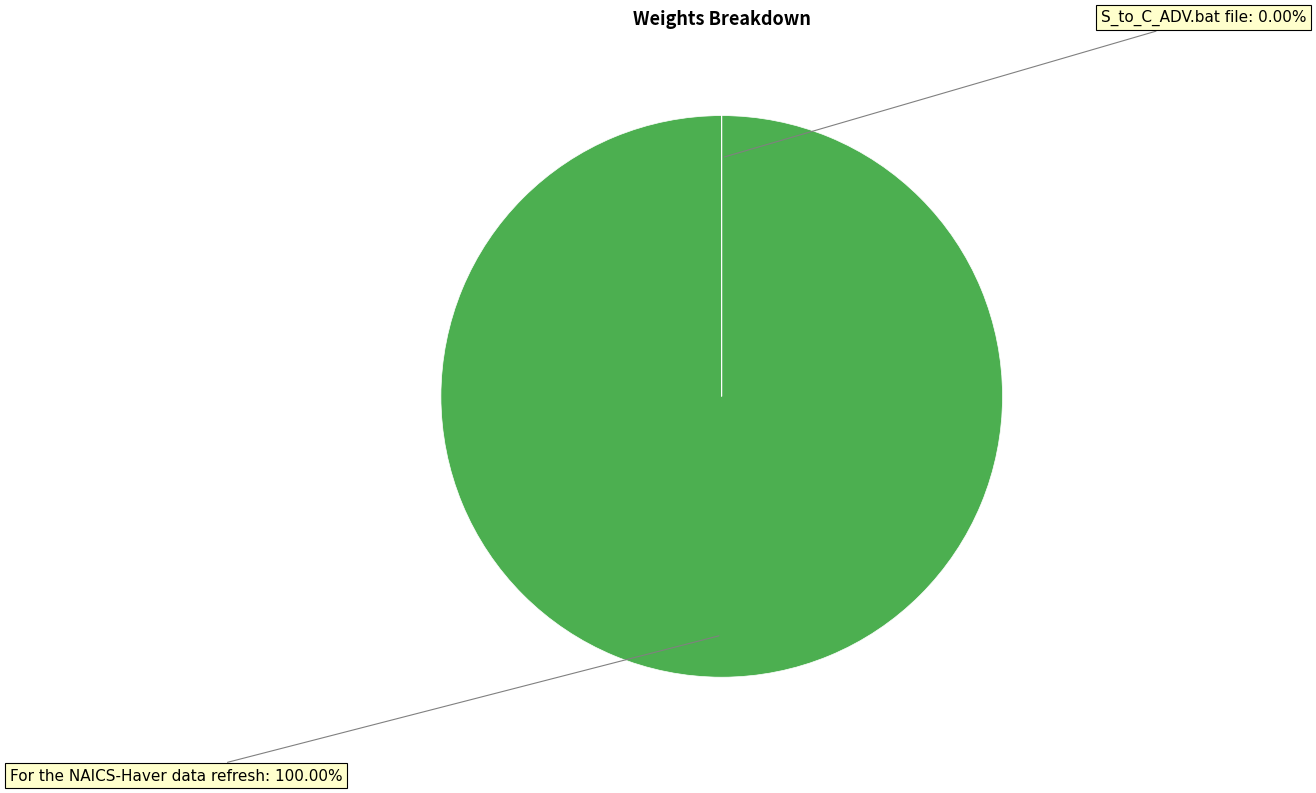

Does For the NAICS-Haver data refresh represent more than half of the total?

Yes